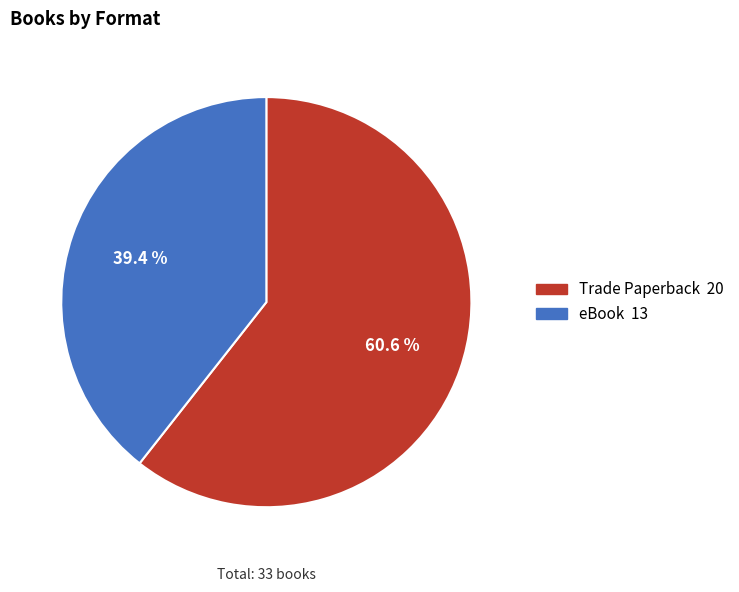

Which category has the biggest portion of the pie?

Trade Paperback